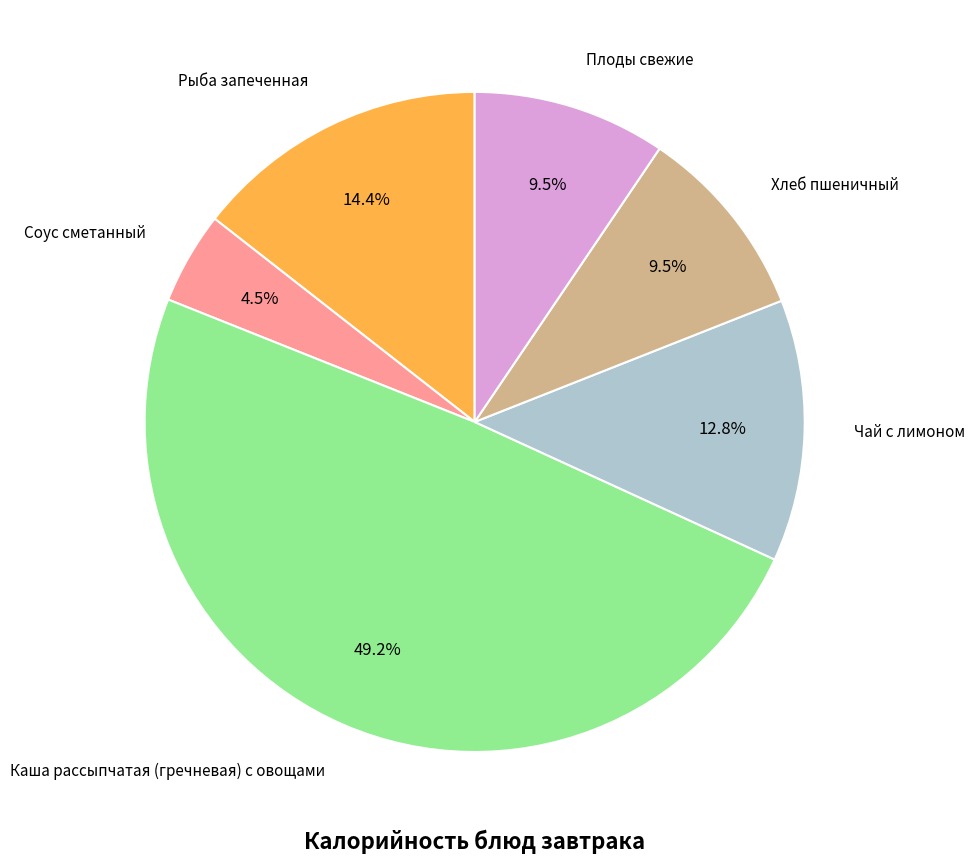

Is there any slice that represents more than half of the pie?

No